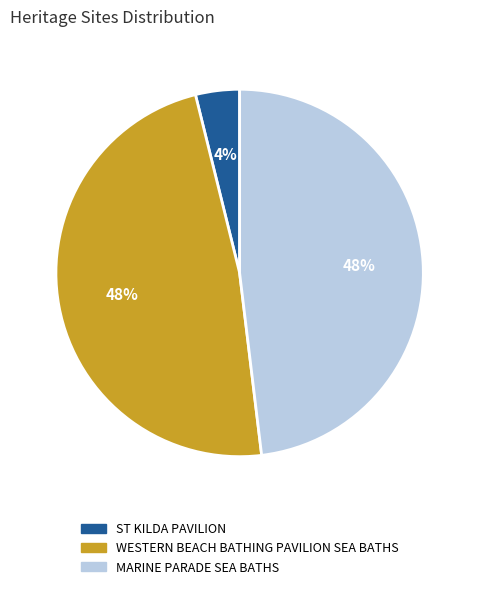

True or false: ST KILDA PAVILION accounts for 4% of the total.

True